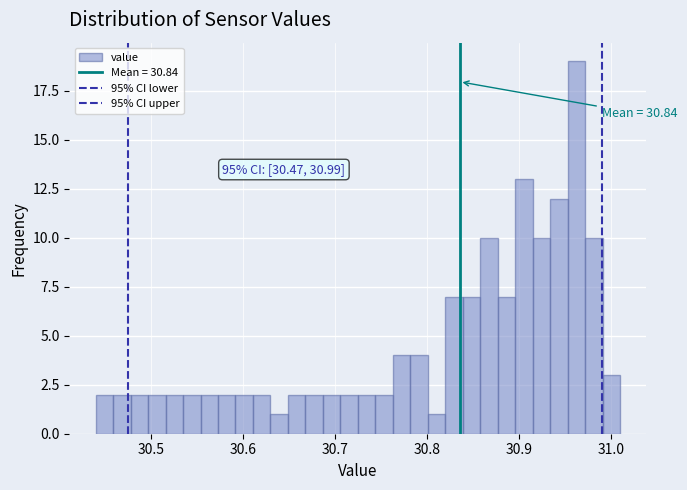

Around what value on the x-axis is the tallest bar? Give the approximate position of its centre, as read against the axis.

30.96